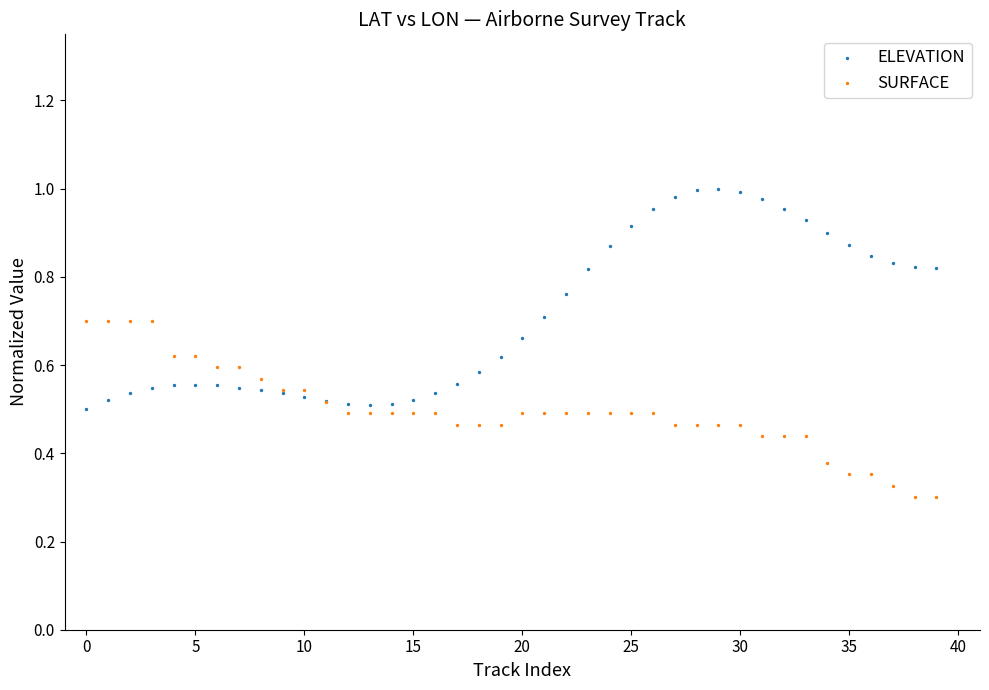

Which series contains the lowest Y value?

SURFACE